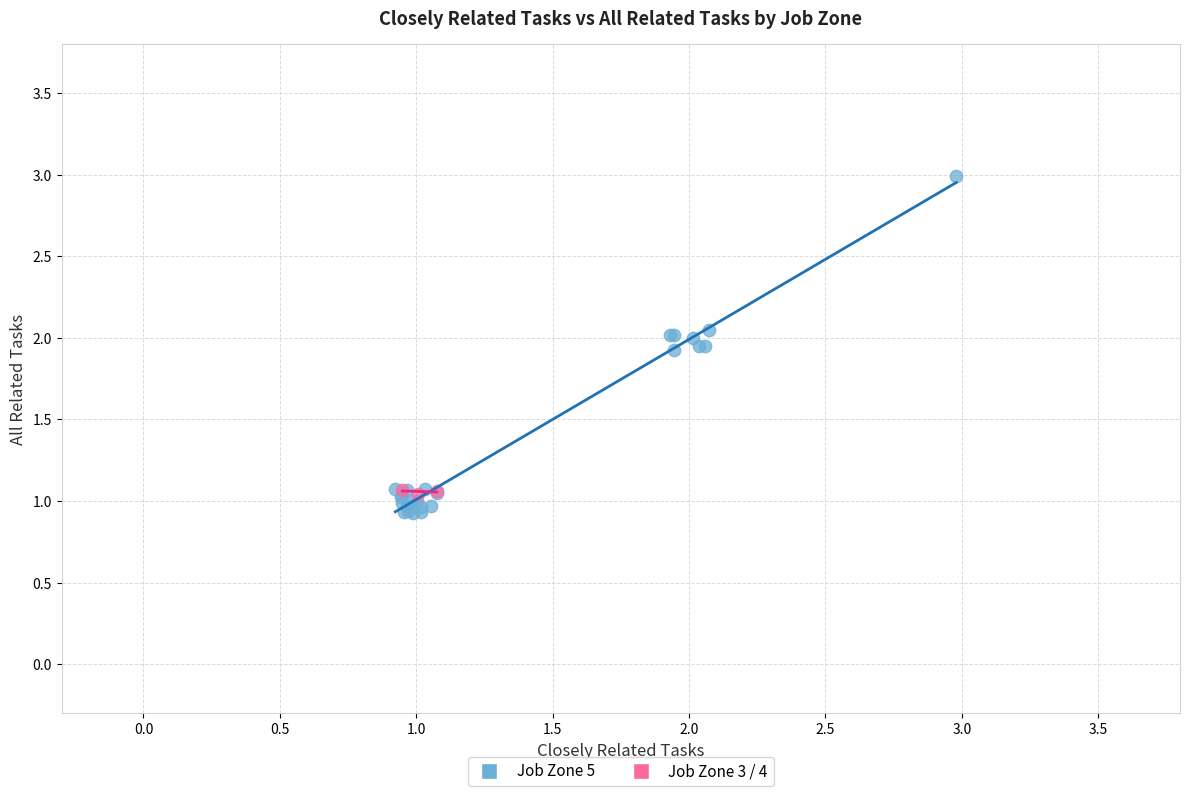

Which series has the largest Y range (max minus min)?

Job Zone 5